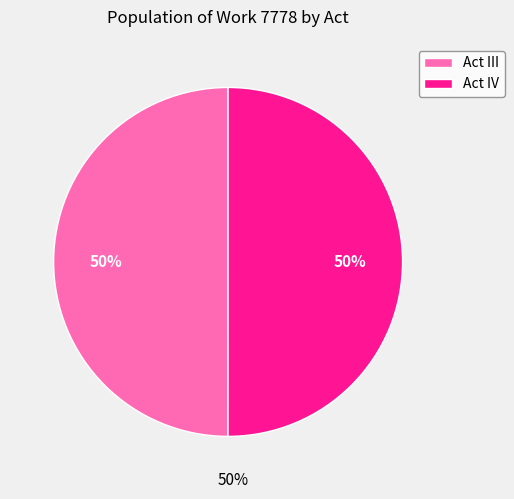

Combined, do Act IV and Act III account for over 50%?

Yes